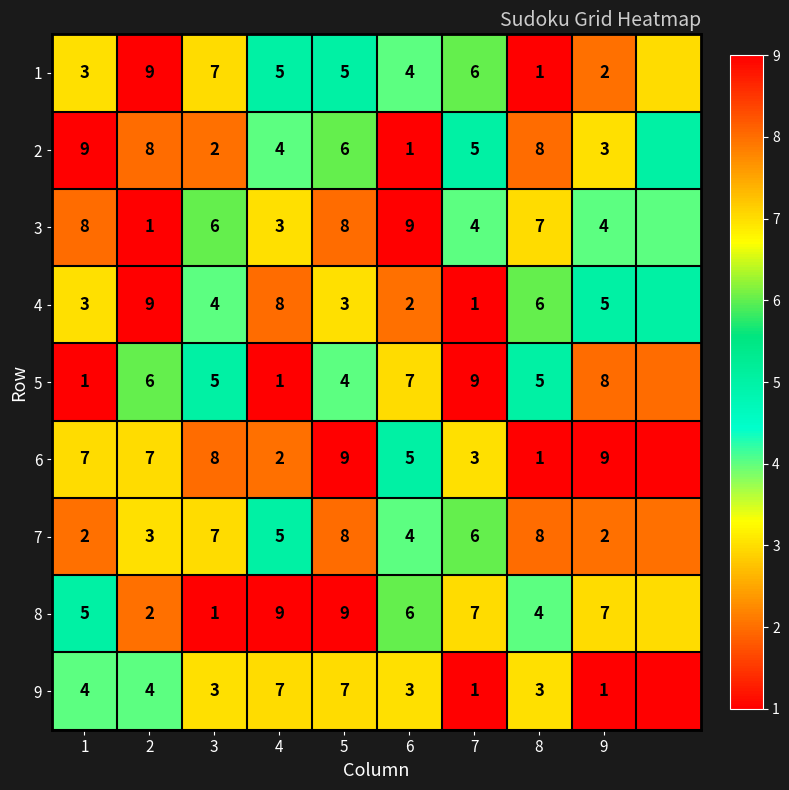

What is the total value across all series at 7?

42